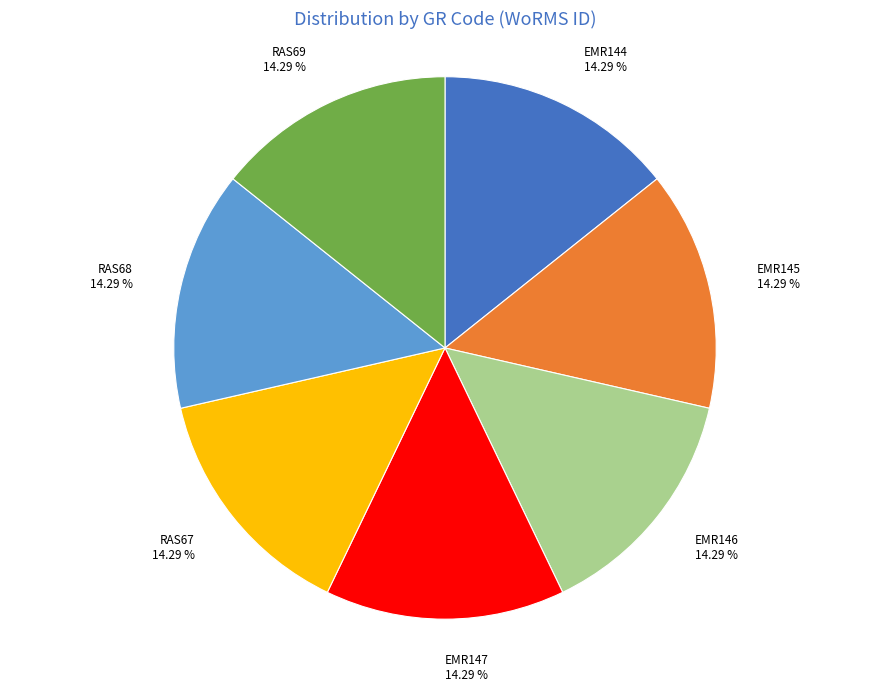

Combined, what portion of the pie is EMR145 and EMR146?

28.6%